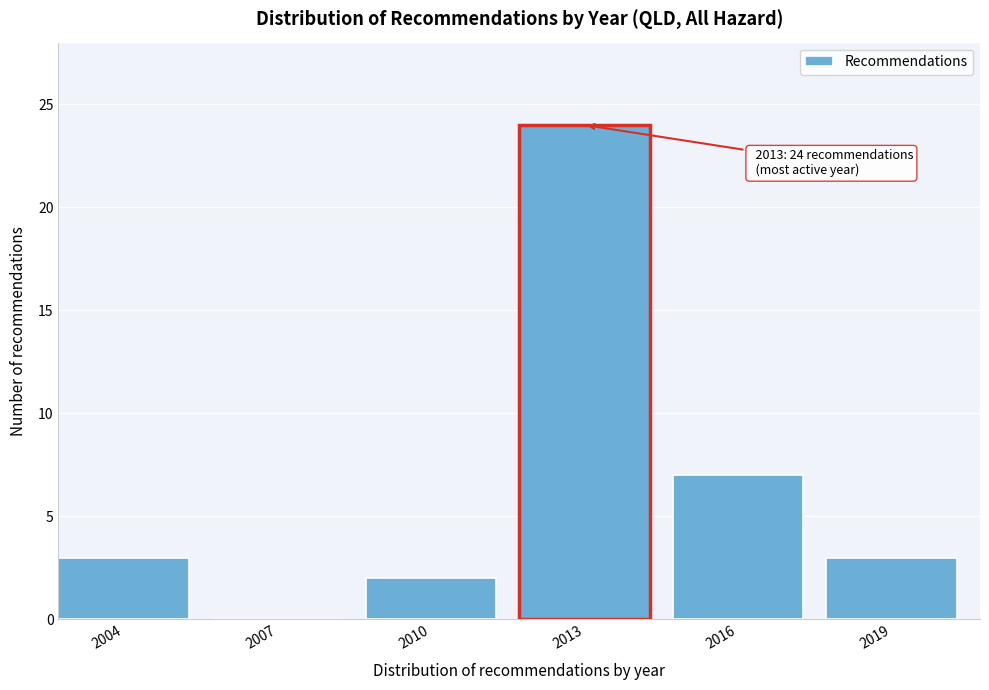

Reading right to left, list all the values displayed in this chart.

2019=3	2016=7	2013=24	2010=2	2007=0	2004=3